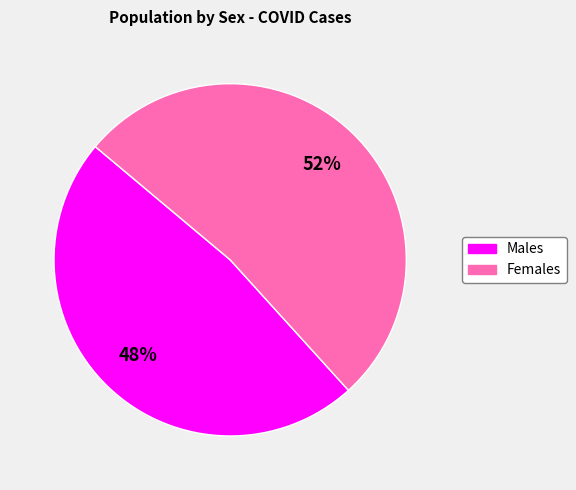

To the nearest percent, what is the difference between the largest and smallest slice percentages?

4%